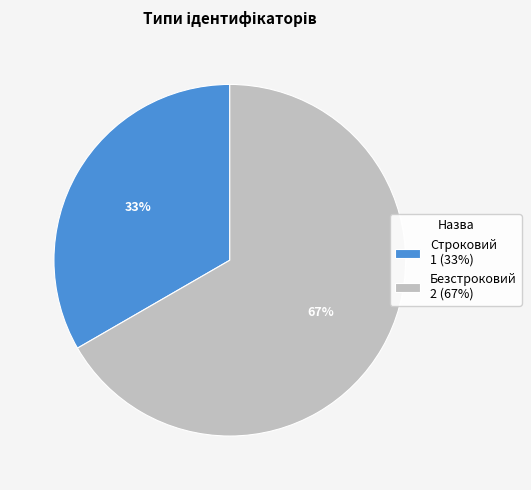

Do Строковий 1 (33%) and Безстроковий 2 (67%) together represent more than half of the pie?

Yes